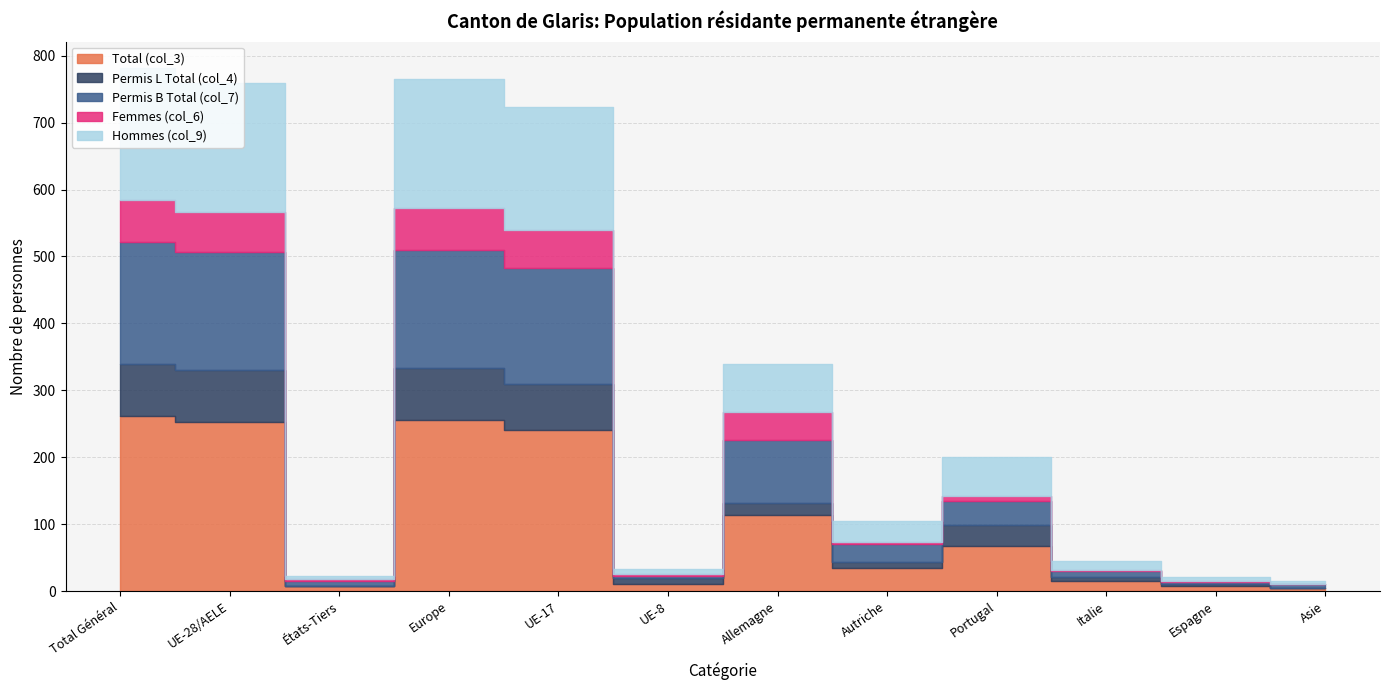

At which category does Permis L Total (col_4) reach its first local valley?

États-Tiers